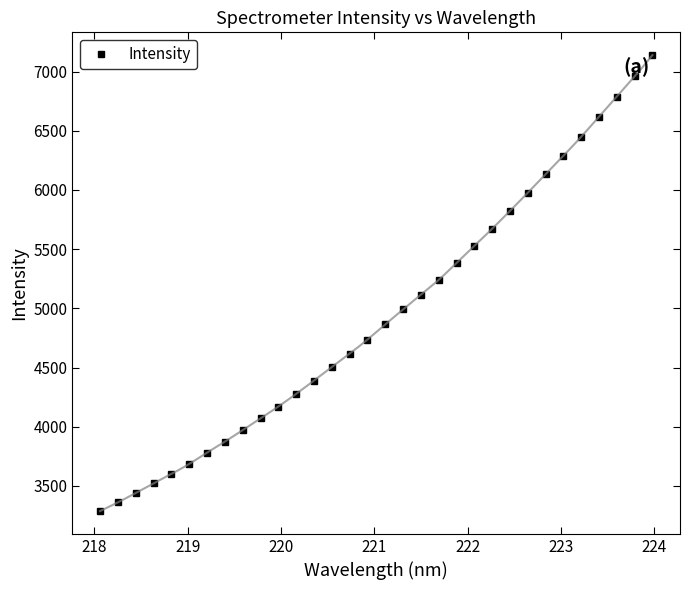

What is the highest value of the Intensity series?

7139.1